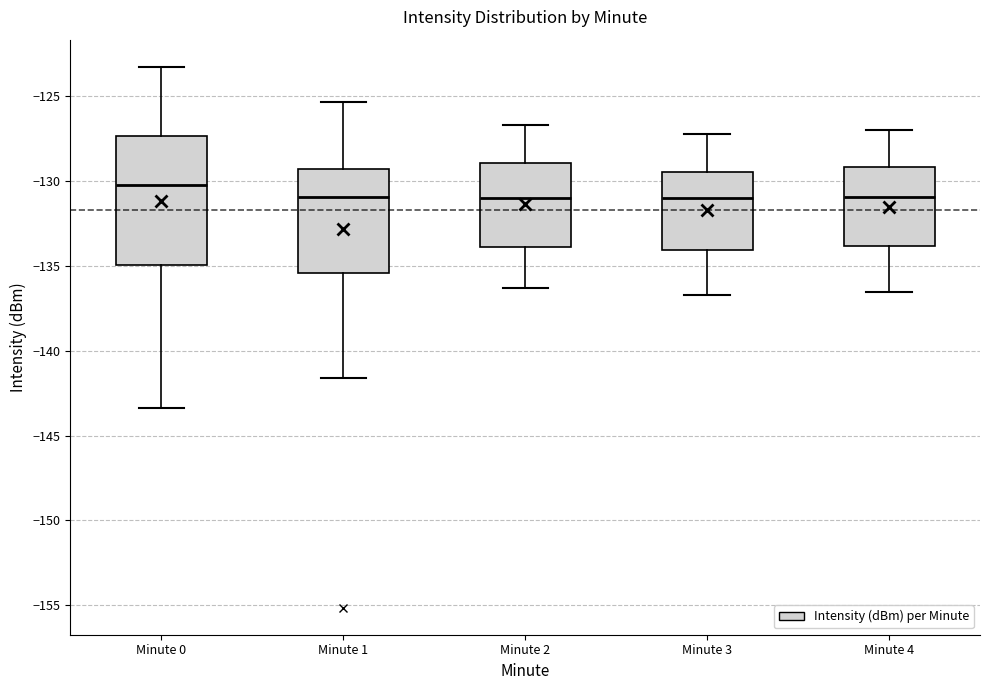

Reading left to right, transcribe this box plot: for each box, give where its median line is, the range the box spans, and where its two whiskers end, as read against the y-axis. The values are not printed on the chart, so give them approximately, as read against the axis.

Minute 0: median -130.0, box -135.0 to -127.5, whiskers -143.5 to -123.0
Minute 1: median -131.0, box -135.5 to -129.5, whiskers -141.5 to -125.5
Minute 2: median -131.0, box -134.0 to -129.0, whiskers -136.5 to -126.5
Minute 3: median -131.0, box -134.0 to -129.5, whiskers -136.5 to -127.0
Minute 4: median -131.0, box -134.0 to -129.0, whiskers -136.5 to -127.0